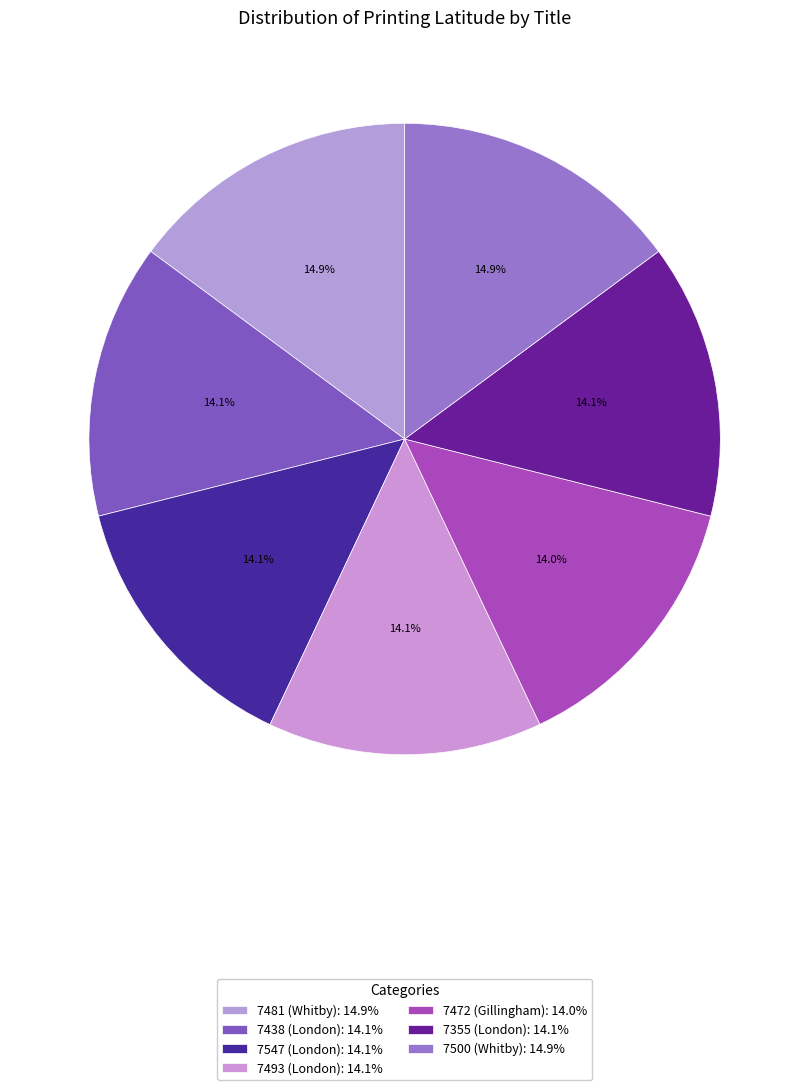

Count the number of slices in the pie.

7